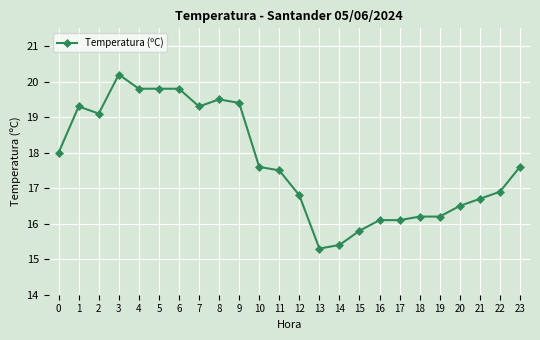

Approximately how many times larger is the value at 22 compared to 3?

0.8